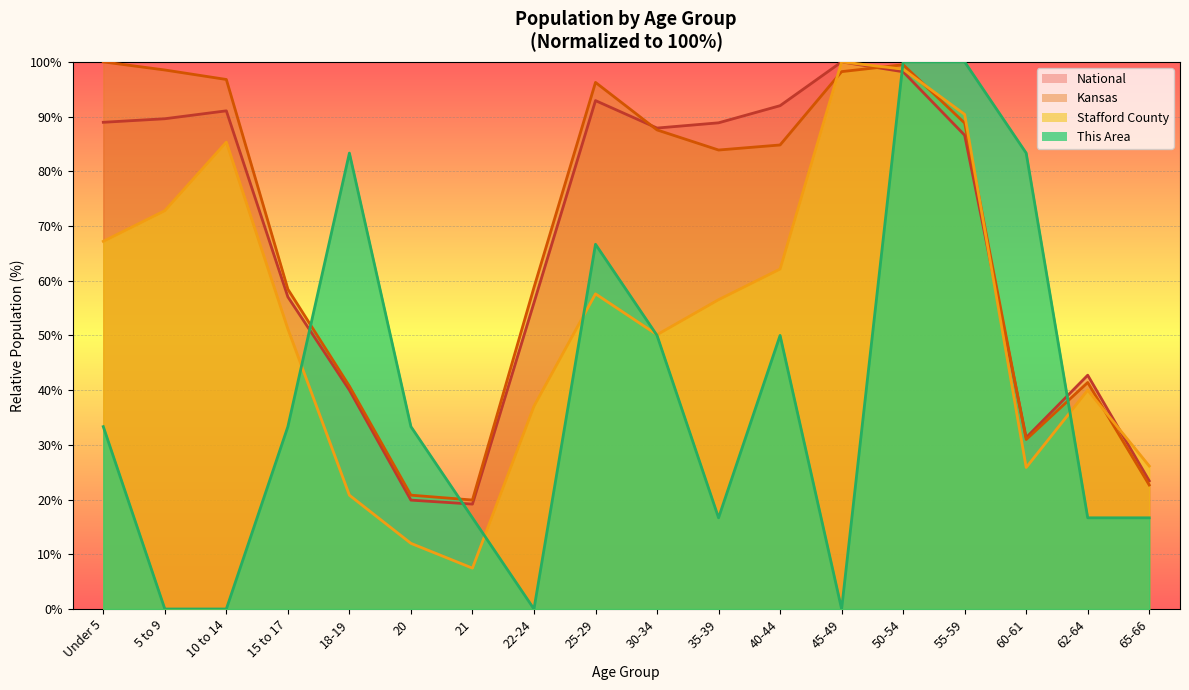

True or false: This Area and National intersect in this chart.

True